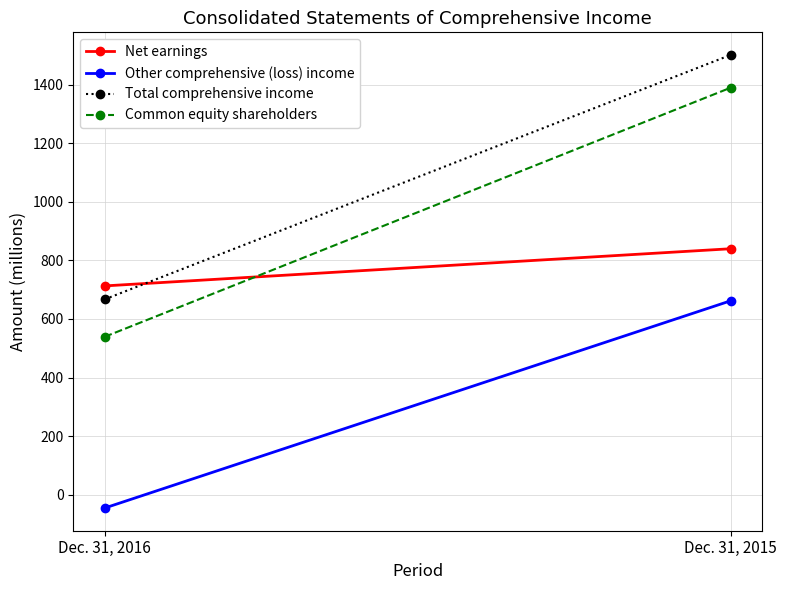

Where is Common equity shareholders nearest to the value 964?

Dec. 31, 2016